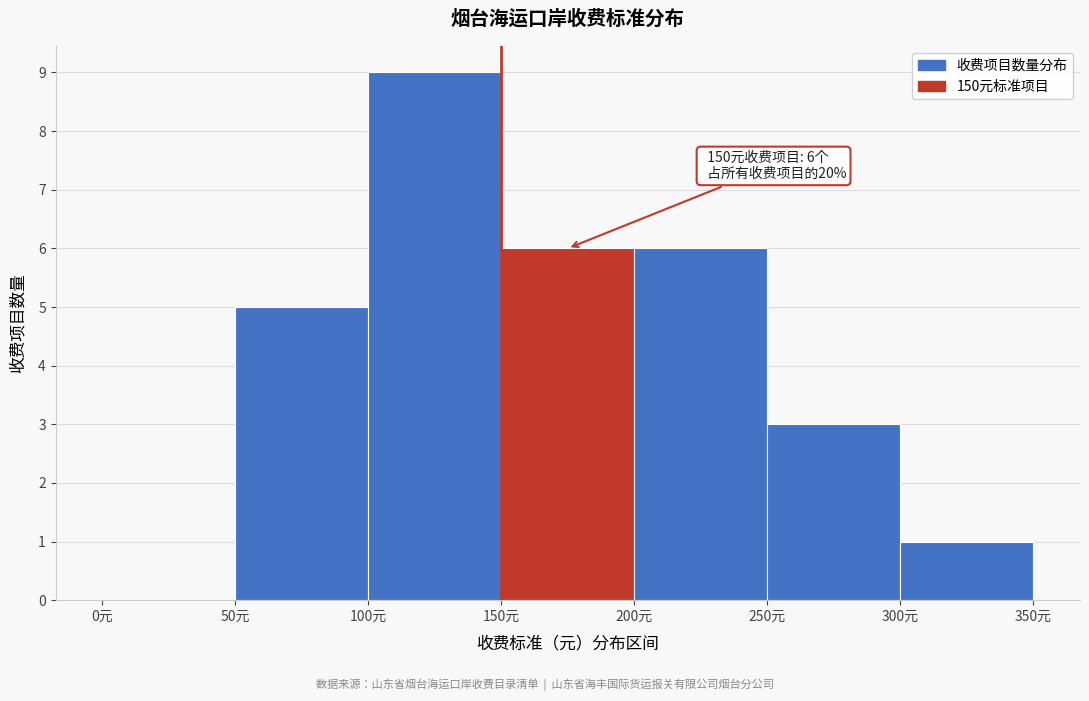

Which range on the x-axis has the tallest bar?

100 to 150